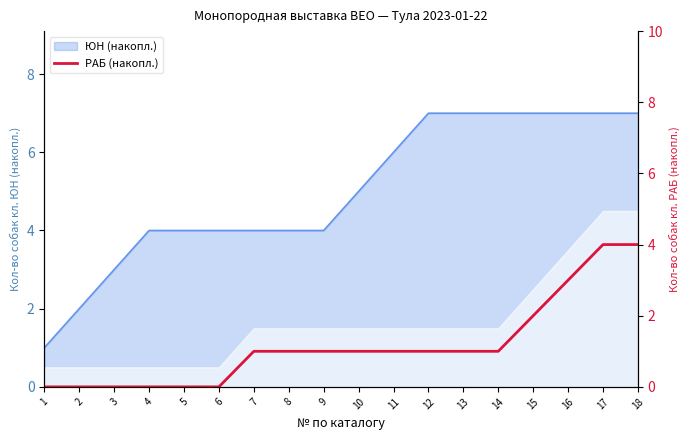

What value does the ЮН (накопл.) series have at 17?

7